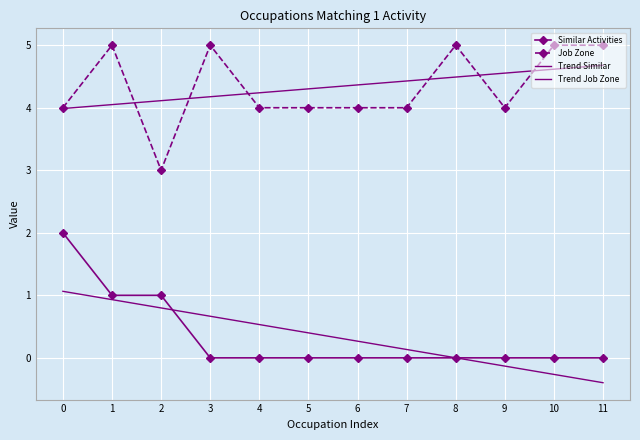

Which series changed the most between 4 and 5?

Trend Similar